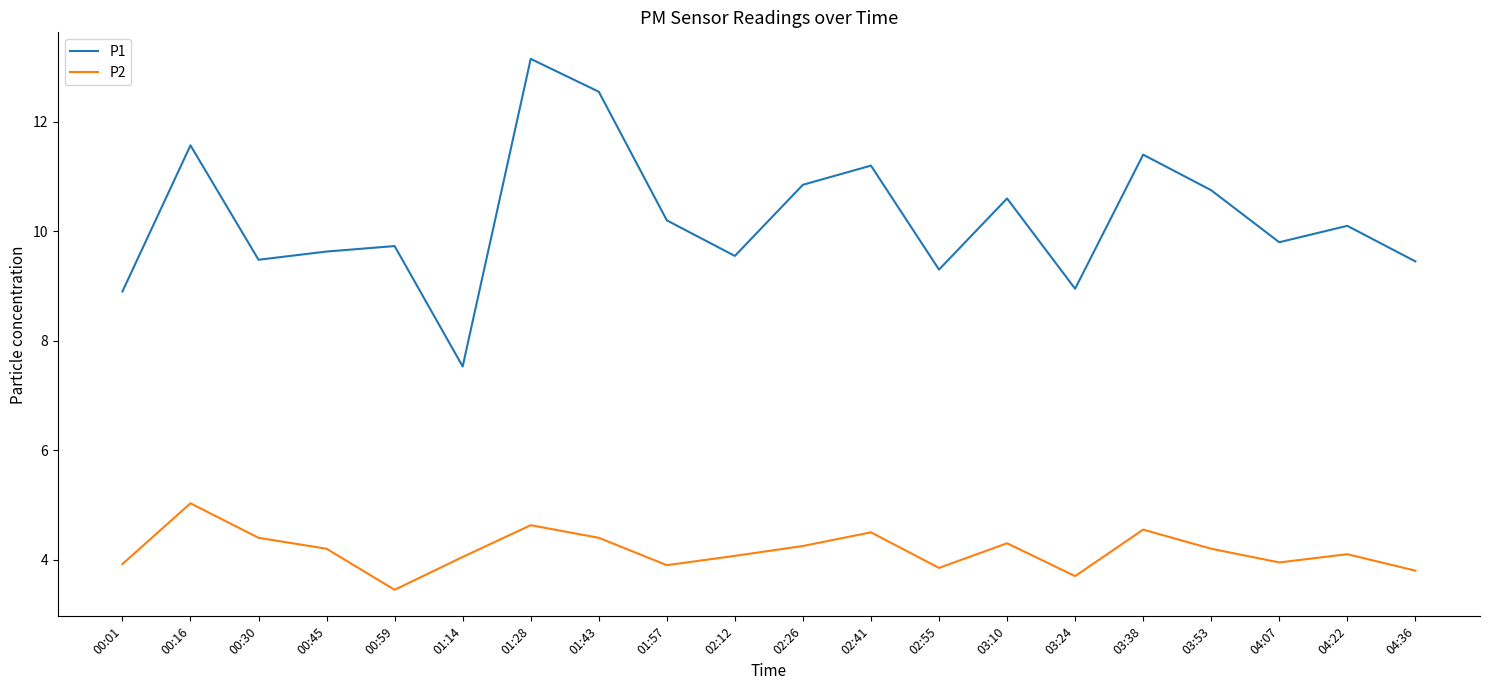

At how many categories does at least one series exceed 5?

20